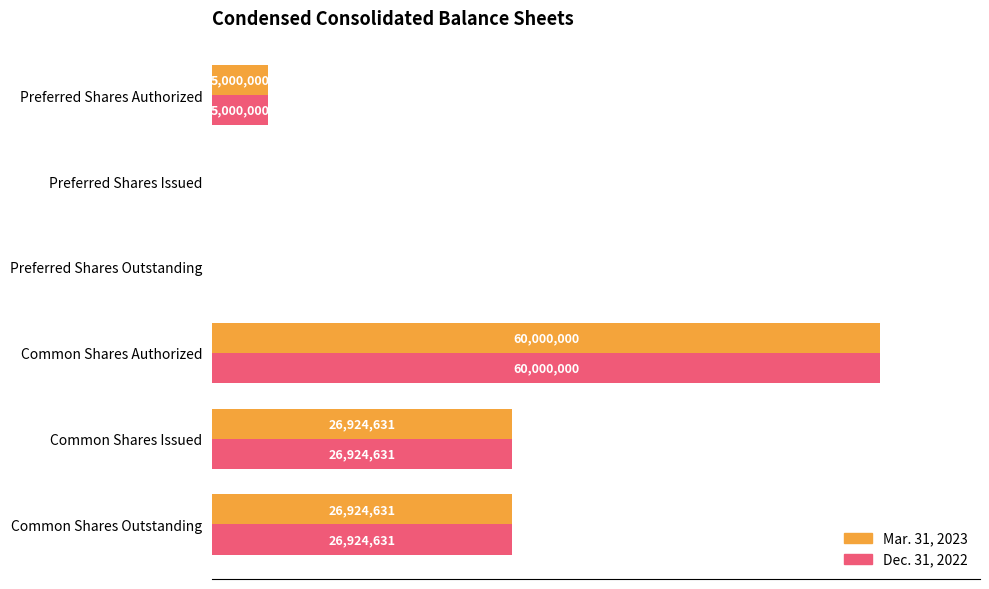

At which category does the chart reach its peak across all series?

Common Shares Authorized